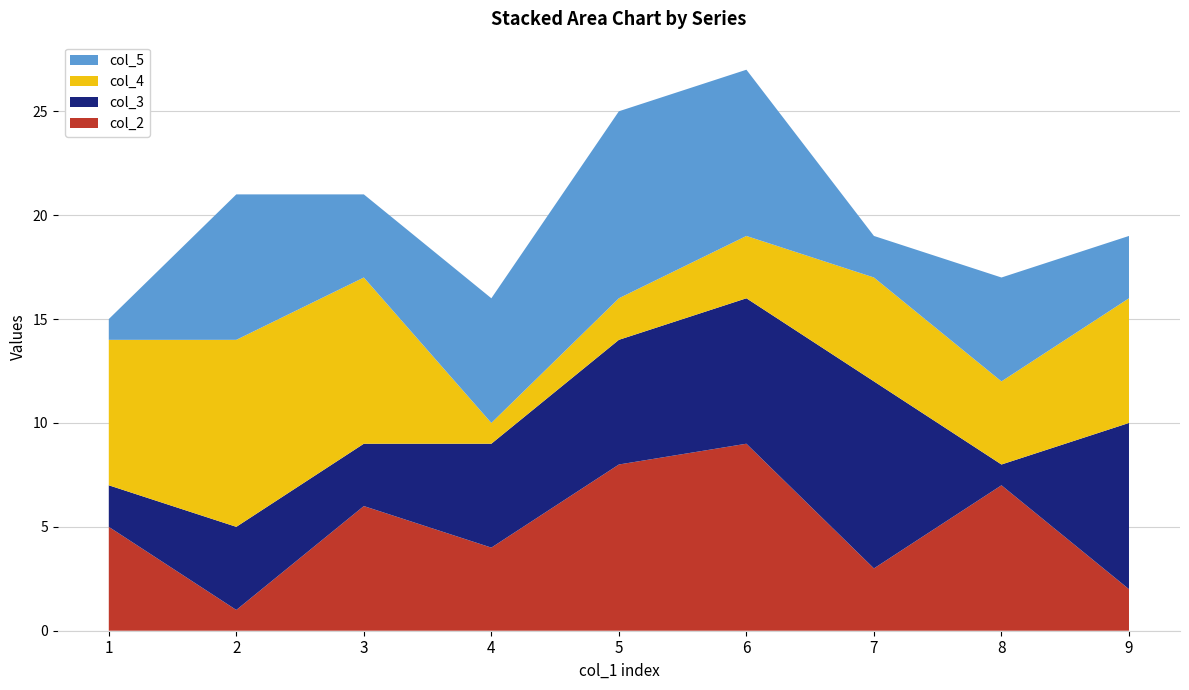

Reading left to right, what are all the values shown in this chart?

col_2: 1=5	2=1	3=6	4=4	5=8	6=9	7=3	8=7	9=2
col_3: 1=2	2=4	3=3	4=5	5=6	6=7	7=9	8=1	9=8
col_4: 1=7	2=9	3=8	4=1	5=2	6=3	7=5	8=4	9=6
col_5: 1=1	2=7	3=4	4=6	5=9	6=8	7=2	8=5	9=3